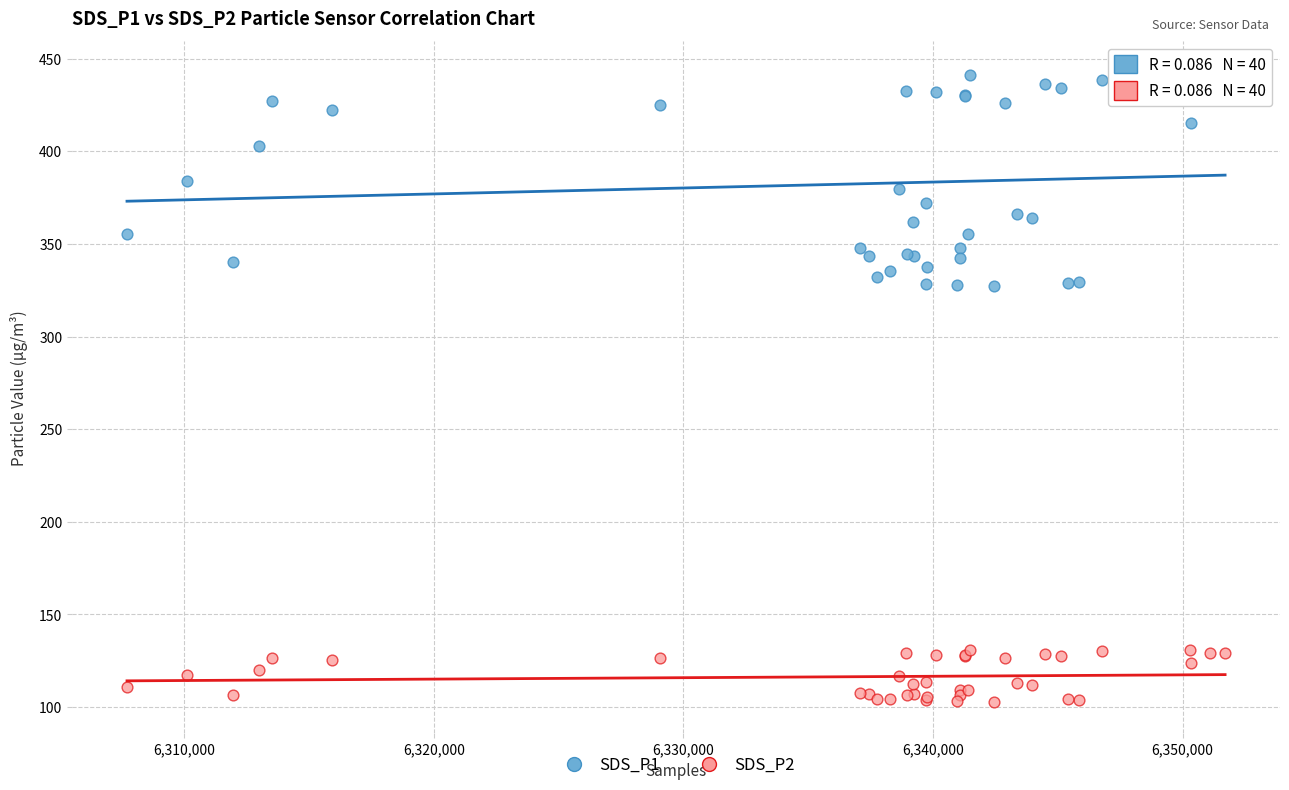

Which series reaches the maximum Y coordinate?

SDS_P1